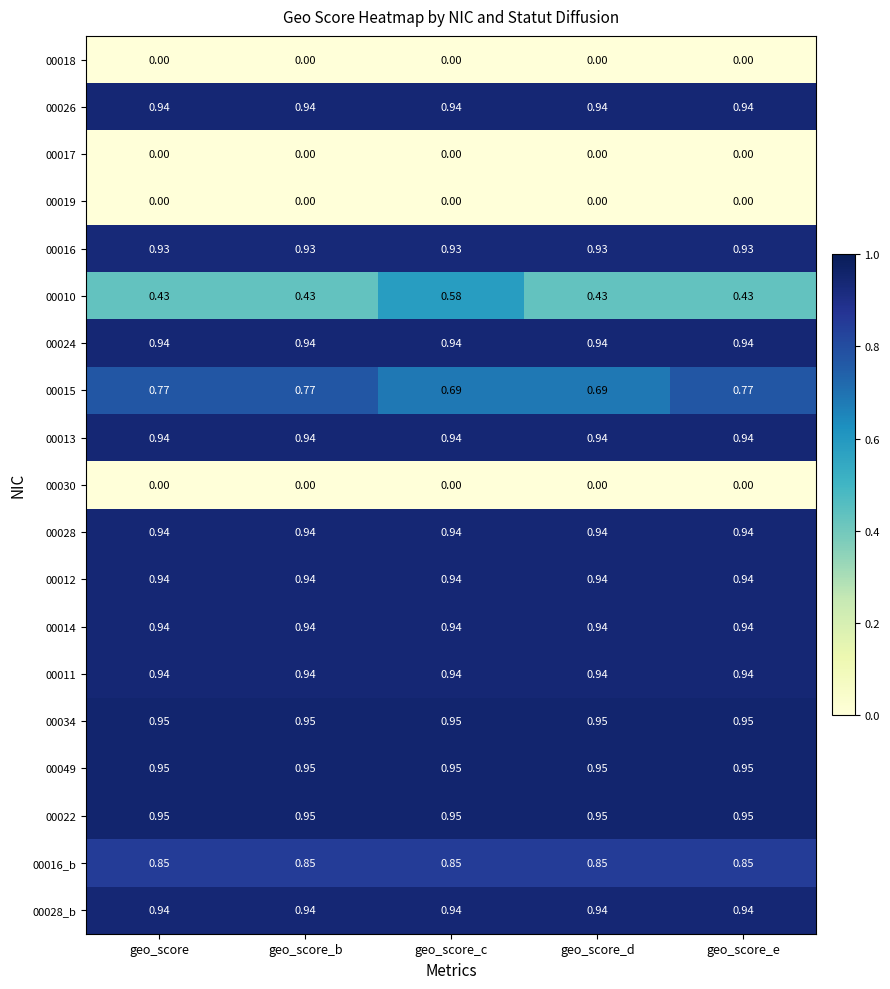

At which category is the sum across all series the highest?

geo_score_c